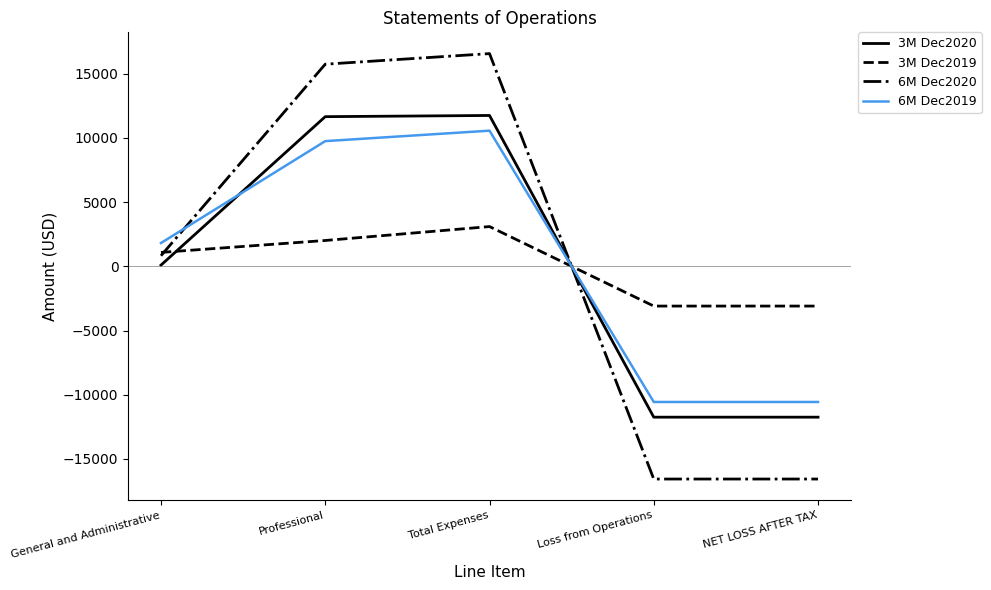

After their last crossing, which series has the higher values: 3M Dec2019 or 3M Dec2020?

3M Dec2019